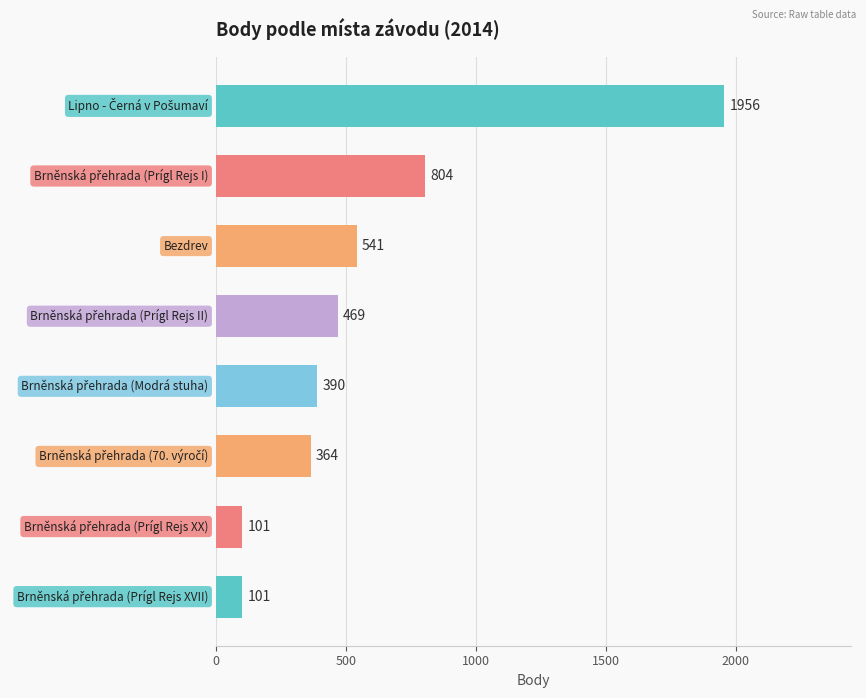

What is the value of the 2nd bar from the top?

804